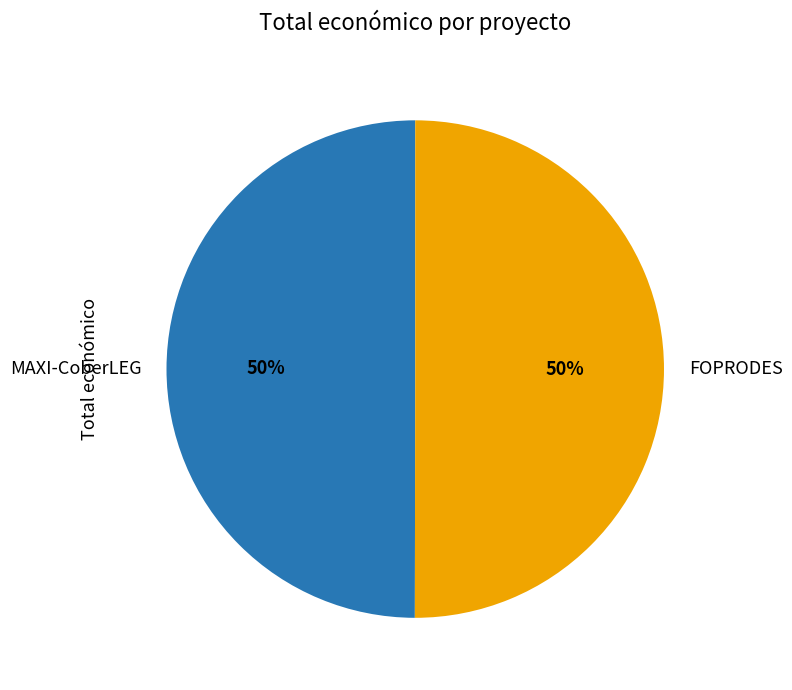

How many segments does this pie chart have?

2